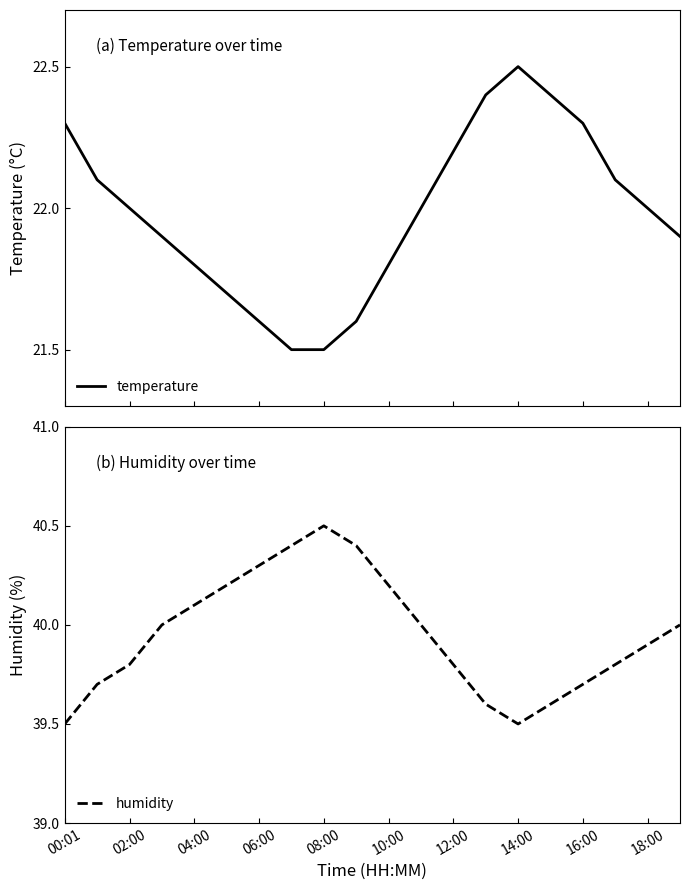

What is the value of the humidity point at the 17th from the left?

39.7